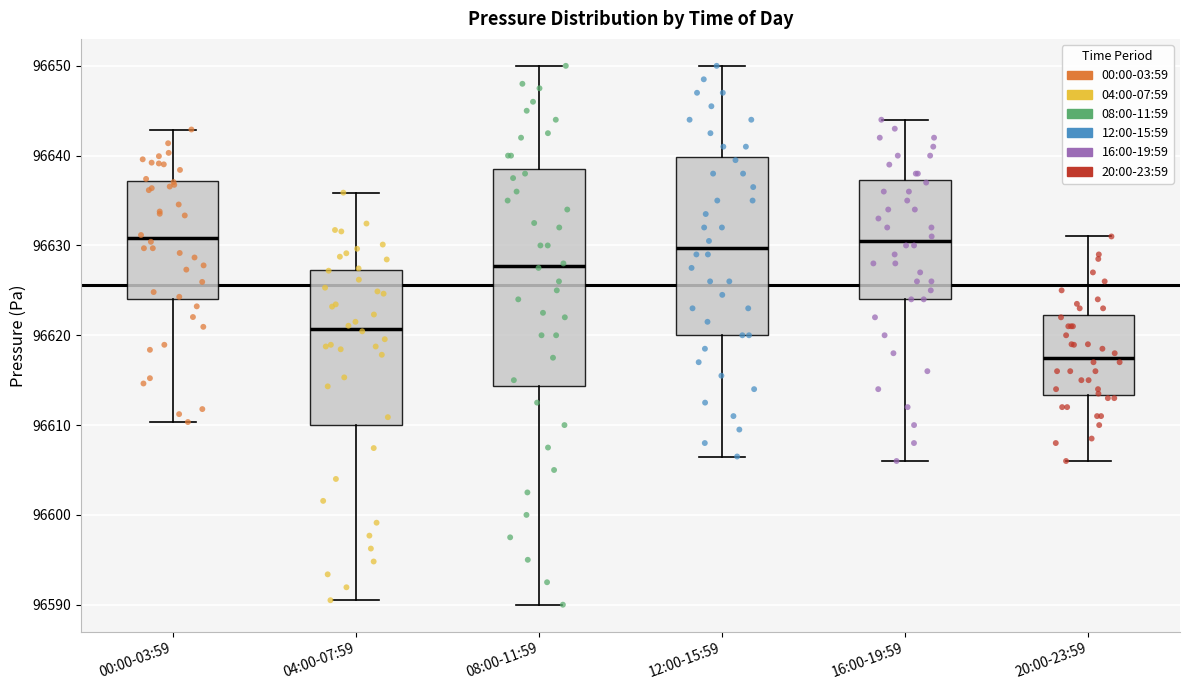

Reading left to right, transcribe this box plot: for each box, give where its median line is, the range the box spans, and where its two whiskers end, as read against the y-axis. The values are not printed on the chart, so give them approximately, as read against the axis.

00:00-03:59: median 96631, box 96624 to 96637, whiskers 96610 to 96643
04:00-07:59: median 96621, box 96610 to 96627, whiskers 96591 to 96636
08:00-11:59: median 96628, box 96614 to 96639, whiskers 96590 to 96650
12:00-15:59: median 96630, box 96620 to 96640, whiskers 96607 to 96650
16:00-19:59: median 96631, box 96624 to 96637, whiskers 96606 to 96644
20:00-23:59: median 96618, box 96613 to 96622, whiskers 96606 to 96631